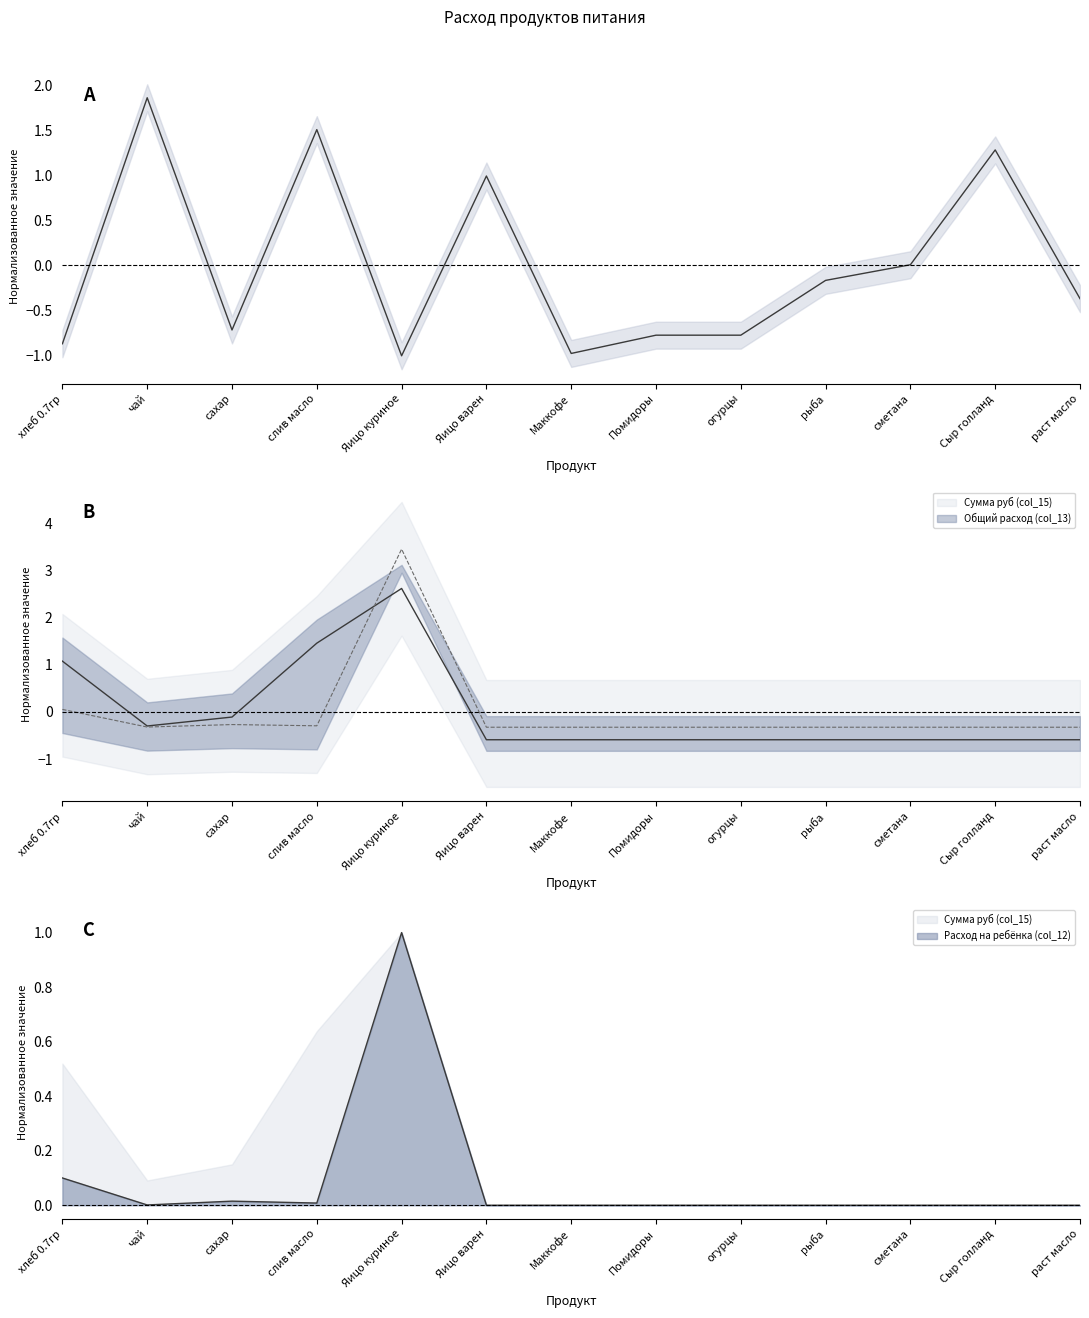

What is the total value across all series at рыба?

-1.1